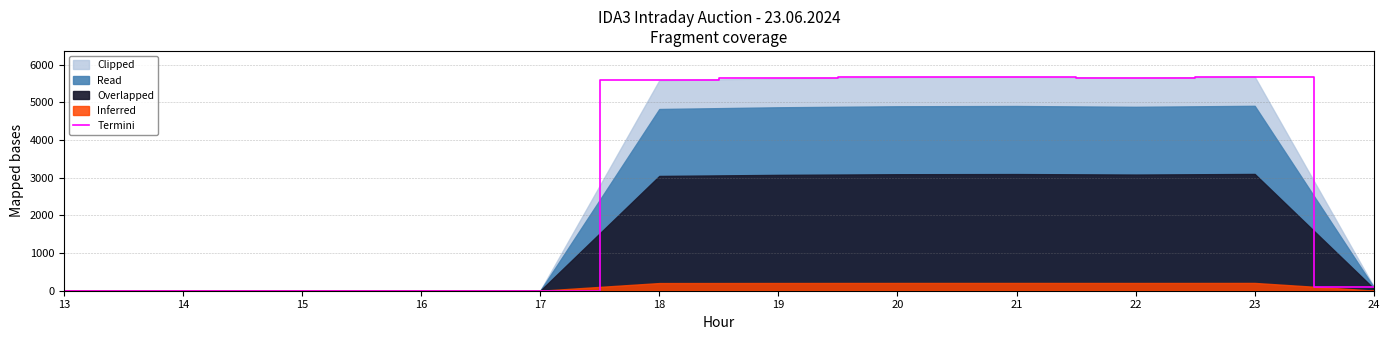

True or false: the data shows 5583.4 at 18.

True